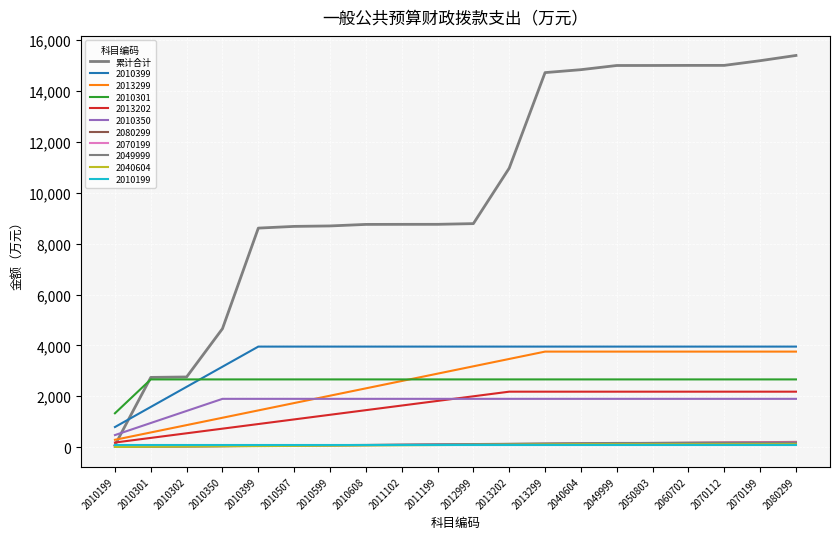

Is this an area chart (filled region under the line)?

No